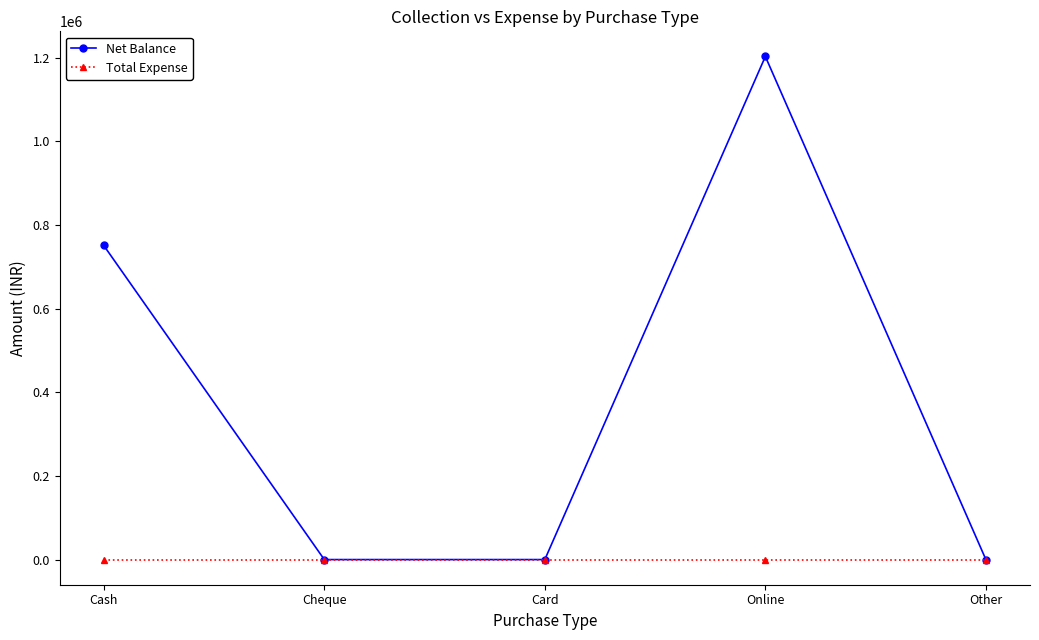

How many lines are shown in the chart?

2